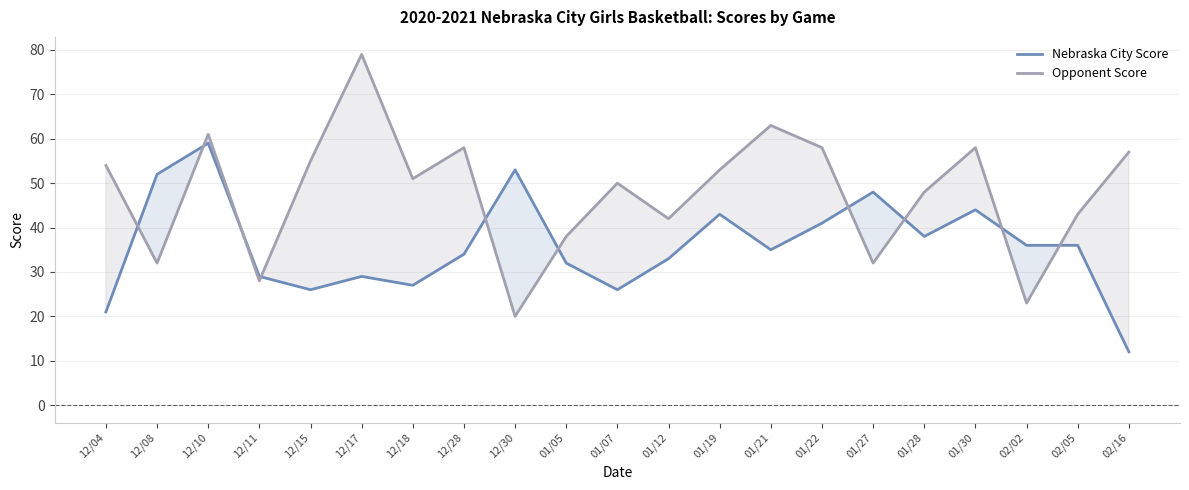

How many lines are shown in the chart?

2